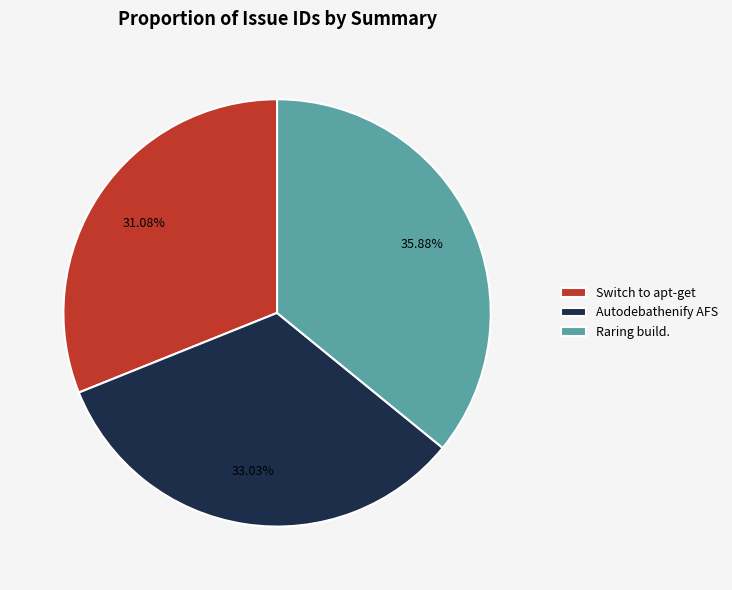

Rank the categories by value from highest to lowest.

Raring build., Autodebathenify AFS, Switch to apt-get